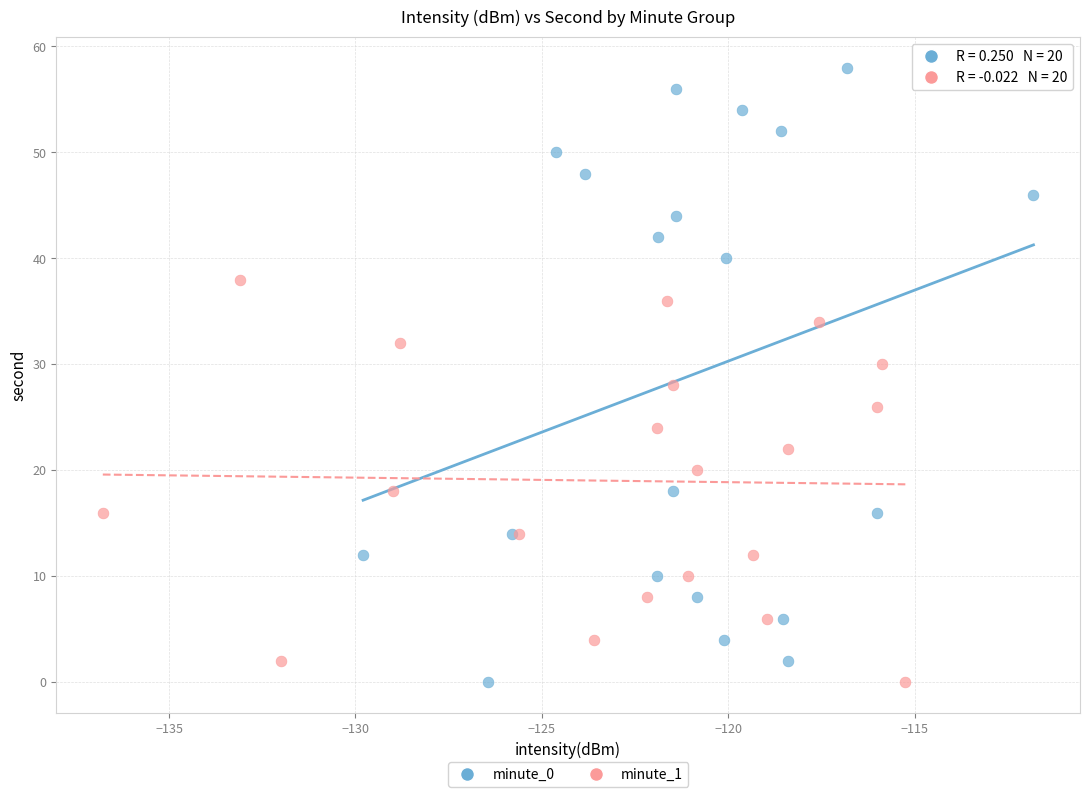

Which series reaches the maximum Y coordinate?

minute_0